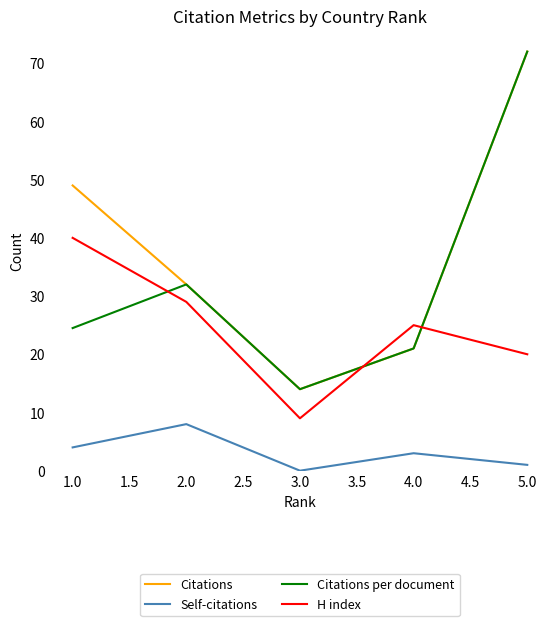

How many values in the Citations per document series are below 24?

2